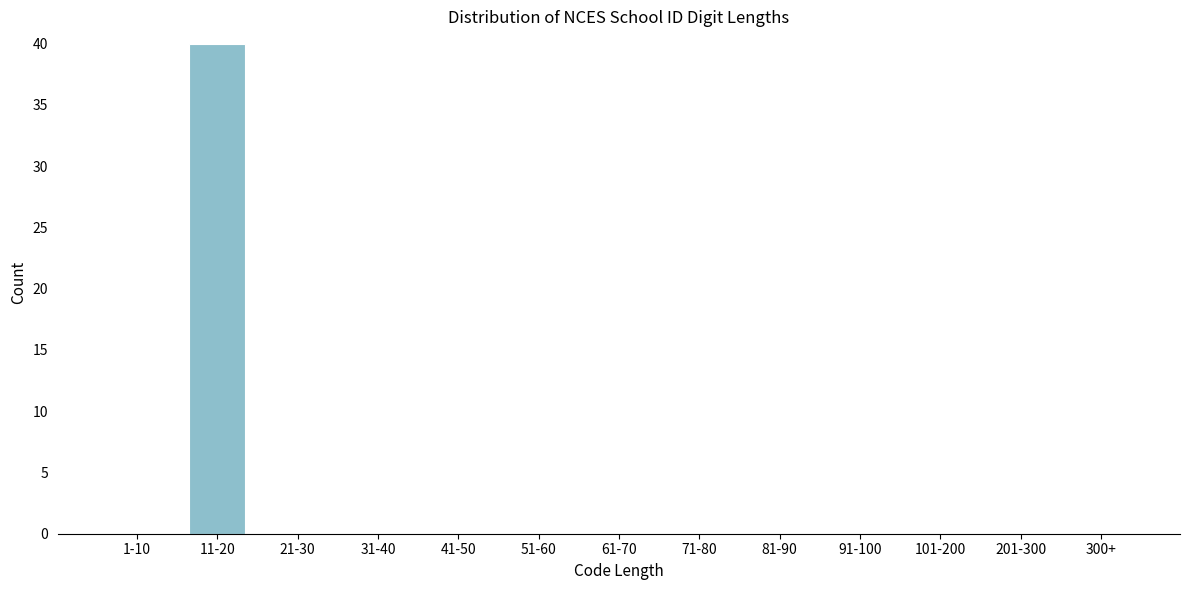

Reading right to left, list all the values displayed in this chart.

300+=0	201-300=0	101-200=0	91-100=0	81-90=0	71-80=0	61-70=0	51-60=0	41-50=0	31-40=0	21-30=0	11-20=40	1-10=0